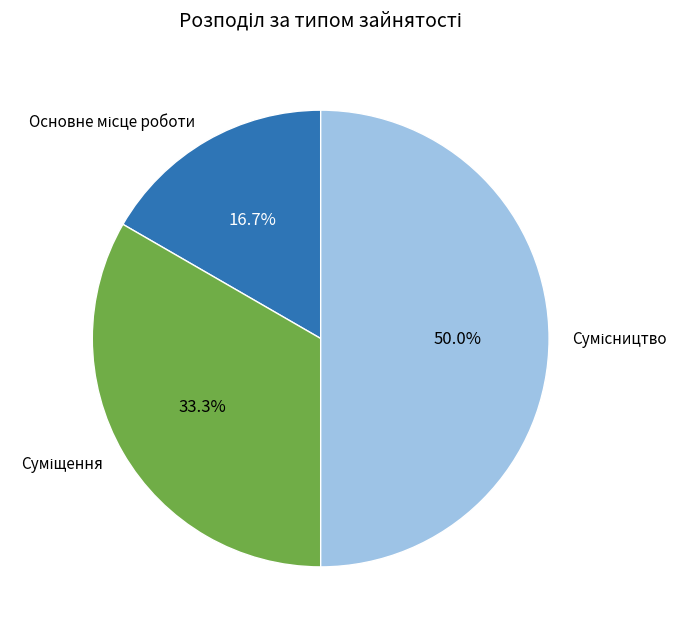

What portion of the pie excludes Сумісництво?

50.0%